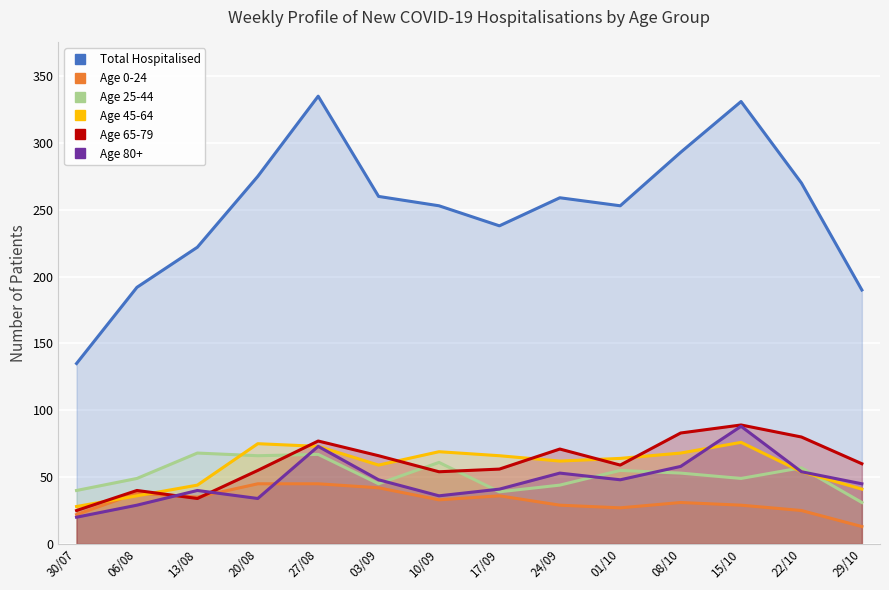

How many lines are shown in the chart?

6